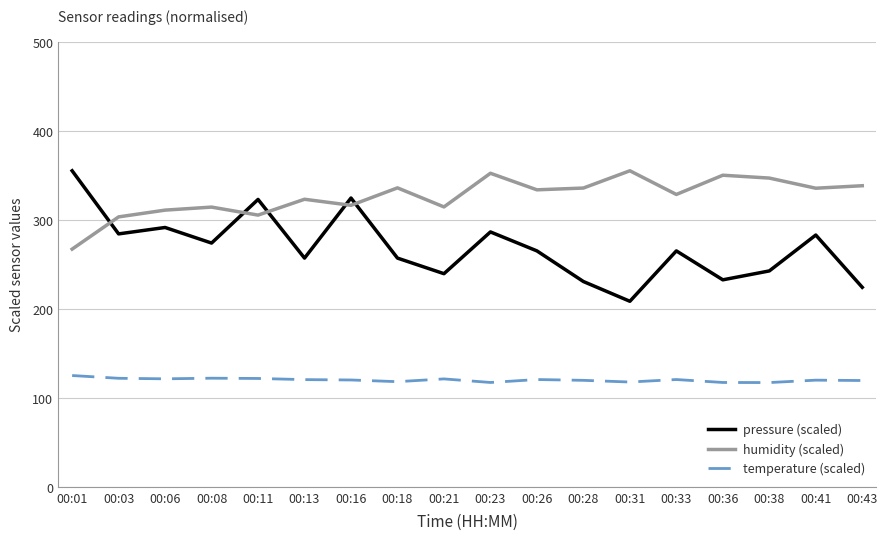

Which series has the largest total across all categories?

humidity (scaled)